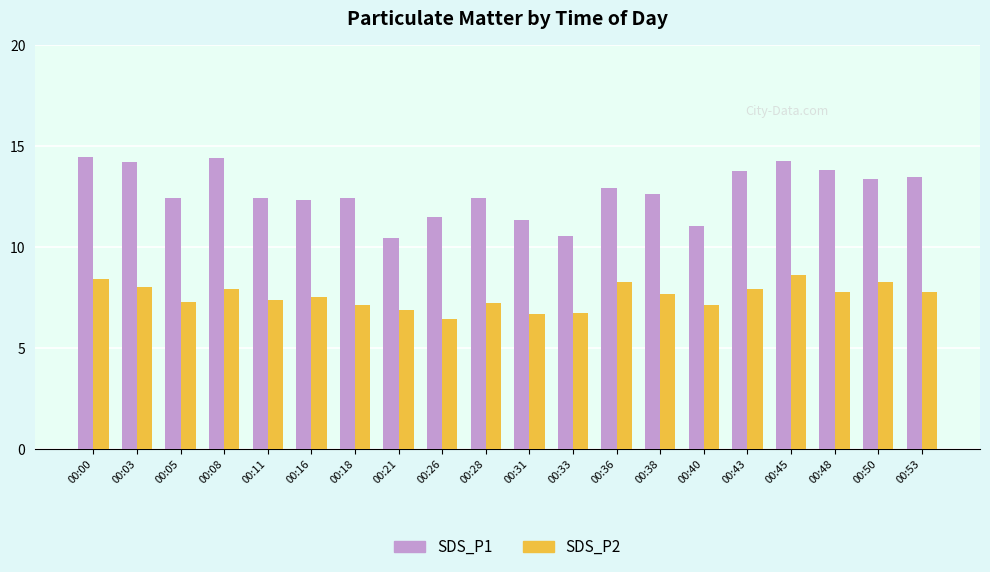

What is the spread (max minus min) of values at 00:31?

4.7